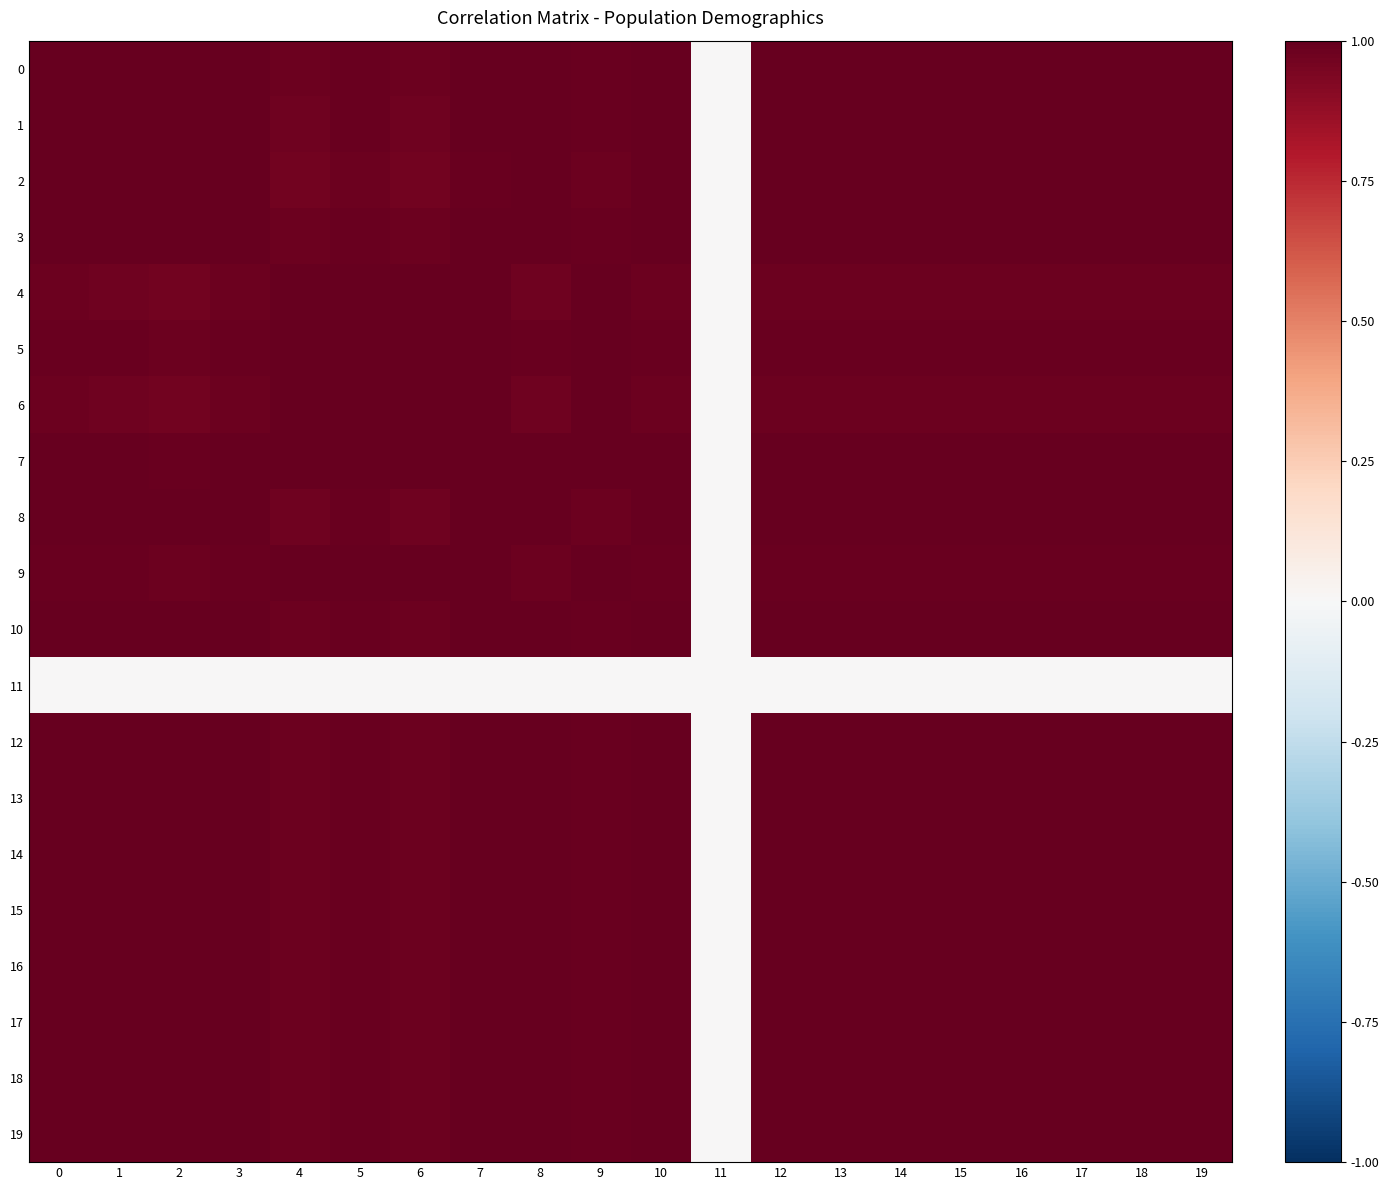

Reading left to right, list all the values displayed in this chart.

0: 0=1.0	1=1.0	2=1.0	3=1.0	4=1.0	5=1.0	6=1.0	7=1.0	8=1.0	9=1.0	10=1.0	11=0.0	12=1.0	13=1.0	14=1.0	15=1.0	16=1.0	17=1.0	18=1.0	19=1.0
1: 0=1.0	1=1.0	2=1.0	3=1.0	4=1.0	5=1.0	6=1.0	7=1.0	8=1.0	9=1.0	10=1.0	11=0.0	12=1.0	13=1.0	14=1.0	15=1.0	16=1.0	17=1.0	18=1.0	19=1.0
2: 0=1.0	1=1.0	2=1.0	3=1.0	4=1.0	5=1.0	6=1.0	7=1.0	8=1.0	9=1.0	10=1.0	11=0.0	12=1.0	13=1.0	14=1.0	15=1.0	16=1.0	17=1.0	18=1.0	19=1.0
3: 0=1.0	1=1.0	2=1.0	3=1.0	4=1.0	5=1.0	6=1.0	7=1.0	8=1.0	9=1.0	10=1.0	11=0.0	12=1.0	13=1.0	14=1.0	15=1.0	16=1.0	17=1.0	18=1.0	19=1.0
4: 0=1.0	1=1.0	2=1.0	3=1.0	4=1.0	5=1.0	6=1.0	7=1.0	8=1.0	9=1.0	10=1.0	11=0.0	12=1.0	13=1.0	14=1.0	15=1.0	16=1.0	17=1.0	18=1.0	19=1.0
5: 0=1.0	1=1.0	2=1.0	3=1.0	4=1.0	5=1.0	6=1.0	7=1.0	8=1.0	9=1.0	10=1.0	11=0.0	12=1.0	13=1.0	14=1.0	15=1.0	16=1.0	17=1.0	18=1.0	19=1.0
6: 0=1.0	1=1.0	2=1.0	3=1.0	4=1.0	5=1.0	6=1.0	7=1.0	8=1.0	9=1.0	10=1.0	11=0.0	12=1.0	13=1.0	14=1.0	15=1.0	16=1.0	17=1.0	18=1.0	19=1.0
7: 0=1.0	1=1.0	2=1.0	3=1.0	4=1.0	5=1.0	6=1.0	7=1.0	8=1.0	9=1.0	10=1.0	11=0.0	12=1.0	13=1.0	14=1.0	15=1.0	16=1.0	17=1.0	18=1.0	19=1.0
8: 0=1.0	1=1.0	2=1.0	3=1.0	4=1.0	5=1.0	6=1.0	7=1.0	8=1.0	9=1.0	10=1.0	11=0.0	12=1.0	13=1.0	14=1.0	15=1.0	16=1.0	17=1.0	18=1.0	19=1.0
9: 0=1.0	1=1.0	2=1.0	3=1.0	4=1.0	5=1.0	6=1.0	7=1.0	8=1.0	9=1.0	10=1.0	11=0.0	12=1.0	13=1.0	14=1.0	15=1.0	16=1.0	17=1.0	18=1.0	19=1.0
10: 0=1.0	1=1.0	2=1.0	3=1.0	4=1.0	5=1.0	6=1.0	7=1.0	8=1.0	9=1.0	10=1.0	11=0.0	12=1.0	13=1.0	14=1.0	15=1.0	16=1.0	17=1.0	18=1.0	19=1.0
11: 0=0.0	1=0.0	2=0.0	3=0.0	4=0.0	5=0.0	6=0.0	7=0.0	8=0.0	9=0.0	10=0.0	11=0.0	12=0.0	13=0.0	14=0.0	15=0.0	16=0.0	17=0.0	18=0.0	19=0.0
12: 0=1.0	1=1.0	2=1.0	3=1.0	4=1.0	5=1.0	6=1.0	7=1.0	8=1.0	9=1.0	10=1.0	11=0.0	12=1.0	13=1.0	14=1.0	15=1.0	16=1.0	17=1.0	18=1.0	19=1.0
13: 0=1.0	1=1.0	2=1.0	3=1.0	4=1.0	5=1.0	6=1.0	7=1.0	8=1.0	9=1.0	10=1.0	11=0.0	12=1.0	13=1.0	14=1.0	15=1.0	16=1.0	17=1.0	18=1.0	19=1.0
14: 0=1.0	1=1.0	2=1.0	3=1.0	4=1.0	5=1.0	6=1.0	7=1.0	8=1.0	9=1.0	10=1.0	11=0.0	12=1.0	13=1.0	14=1.0	15=1.0	16=1.0	17=1.0	18=1.0	19=1.0
15: 0=1.0	1=1.0	2=1.0	3=1.0	4=1.0	5=1.0	6=1.0	7=1.0	8=1.0	9=1.0	10=1.0	11=0.0	12=1.0	13=1.0	14=1.0	15=1.0	16=1.0	17=1.0	18=1.0	19=1.0
16: 0=1.0	1=1.0	2=1.0	3=1.0	4=1.0	5=1.0	6=1.0	7=1.0	8=1.0	9=1.0	10=1.0	11=0.0	12=1.0	13=1.0	14=1.0	15=1.0	16=1.0	17=1.0	18=1.0	19=1.0
17: 0=1.0	1=1.0	2=1.0	3=1.0	4=1.0	5=1.0	6=1.0	7=1.0	8=1.0	9=1.0	10=1.0	11=0.0	12=1.0	13=1.0	14=1.0	15=1.0	16=1.0	17=1.0	18=1.0	19=1.0
18: 0=1.0	1=1.0	2=1.0	3=1.0	4=1.0	5=1.0	6=1.0	7=1.0	8=1.0	9=1.0	10=1.0	11=0.0	12=1.0	13=1.0	14=1.0	15=1.0	16=1.0	17=1.0	18=1.0	19=1.0
19: 0=1.0	1=1.0	2=1.0	3=1.0	4=1.0	5=1.0	6=1.0	7=1.0	8=1.0	9=1.0	10=1.0	11=0.0	12=1.0	13=1.0	14=1.0	15=1.0	16=1.0	17=1.0	18=1.0	19=1.0